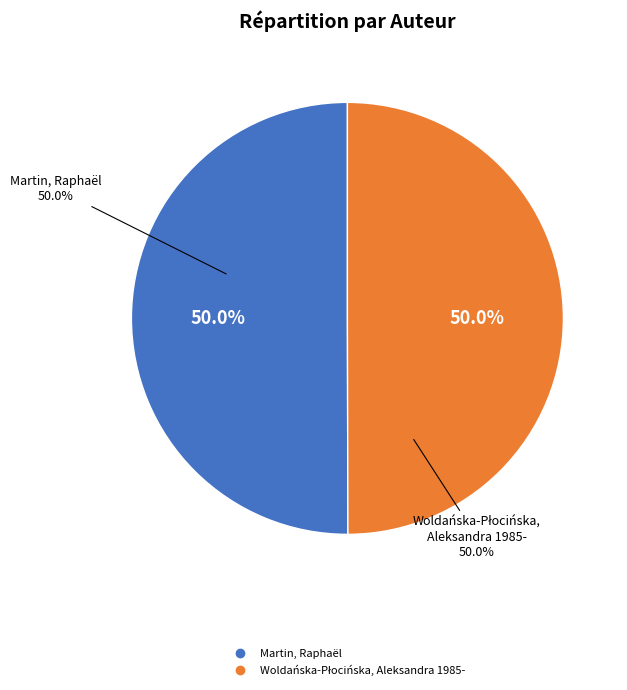

To the nearest percent, what percentage of the pie is Martin, Raphaël?

50%